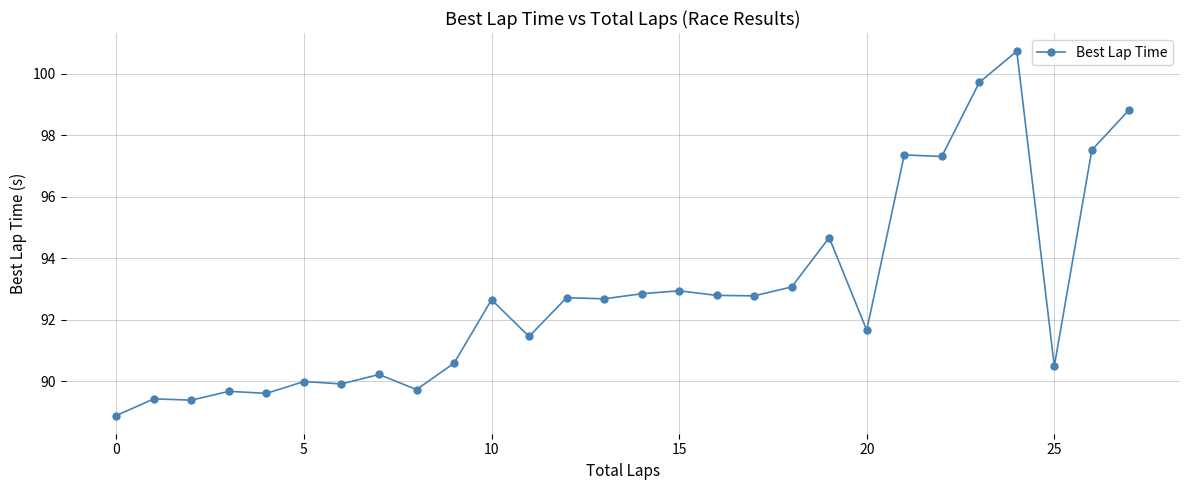

What is the greatest value displayed?

100.7